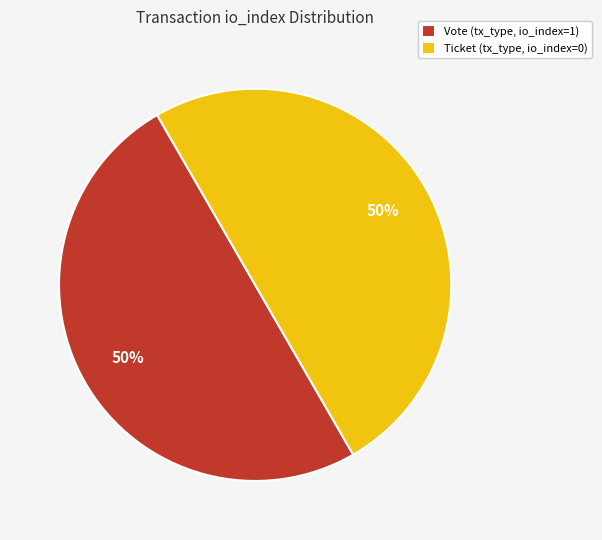

What is the ratio of the value at Ticket (tx_type, io_index=0) to the value at Vote (tx_type, io_index=1)?

1.0